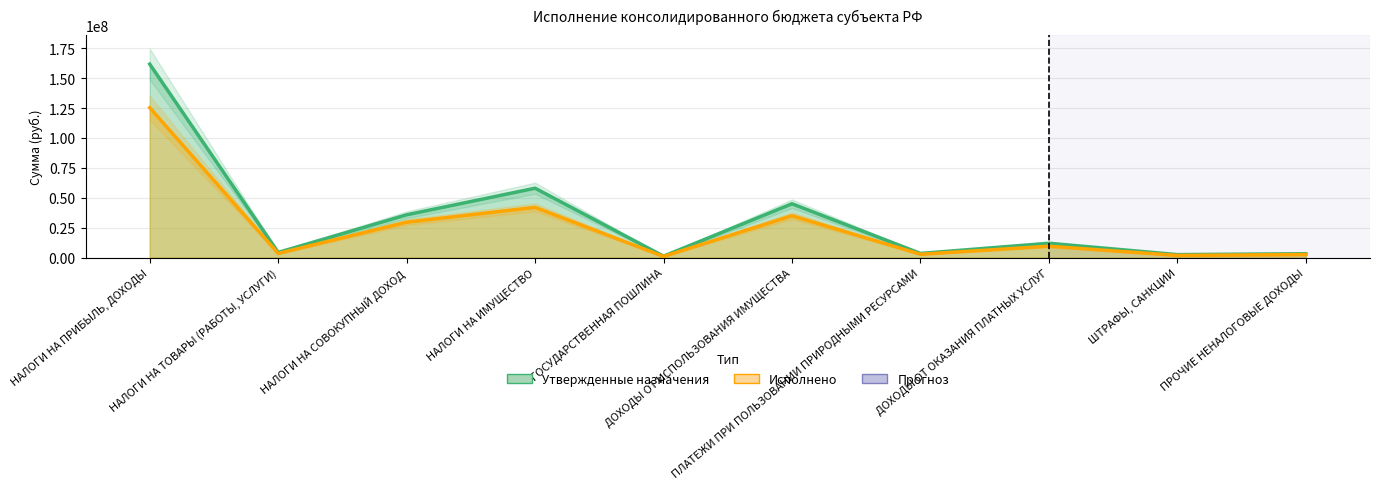

The Исполнено series shows 5800186.0 at НАЛОГИ НА ТОВАРЫ (РАБОТЫ, УСЛУГИ). True or false?

False